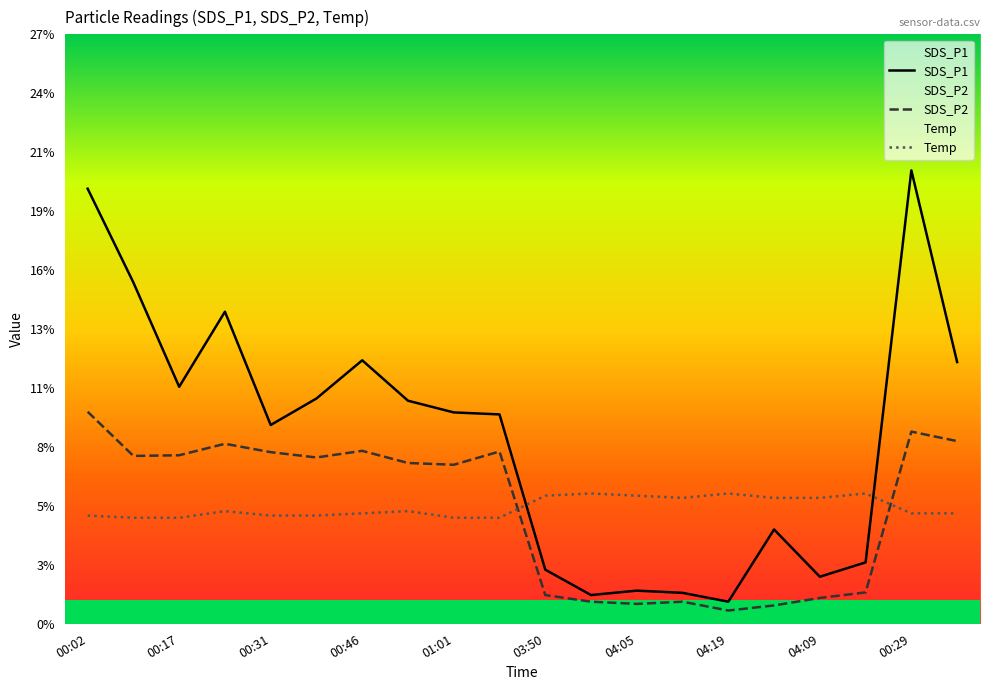

Is it true that Temp equals 3.3 at 00:29?

False